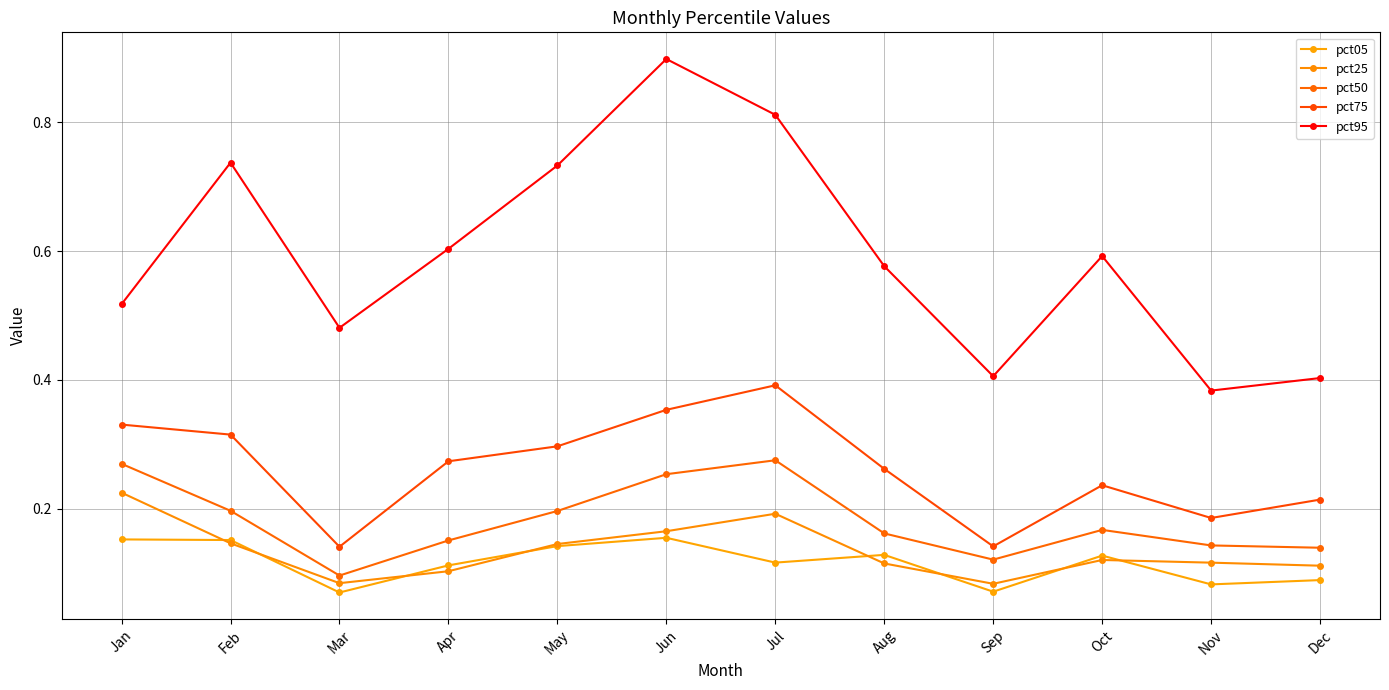

True or false: pct50 has a value of 0.3 at Nov.

False